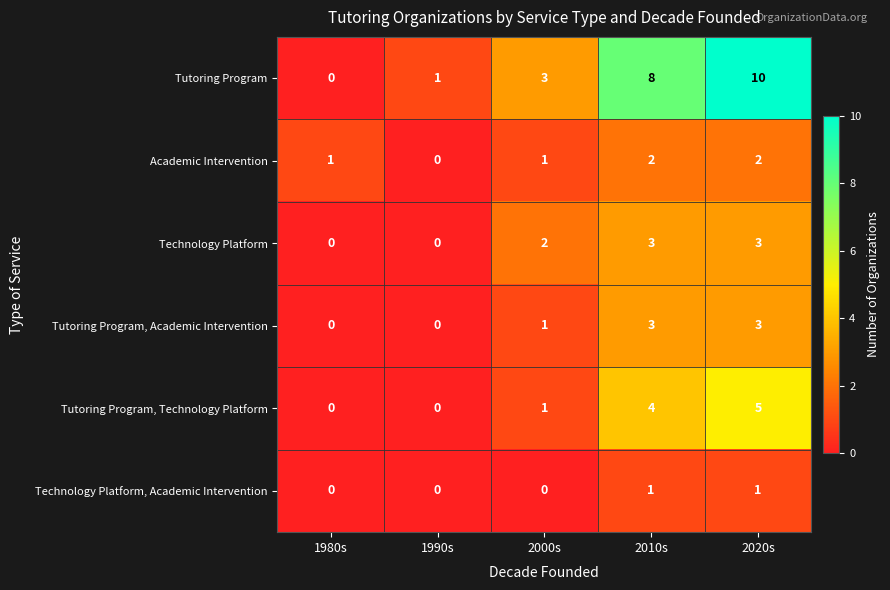

True or false: Tutoring Program has a value of 8 at 2010s.

True